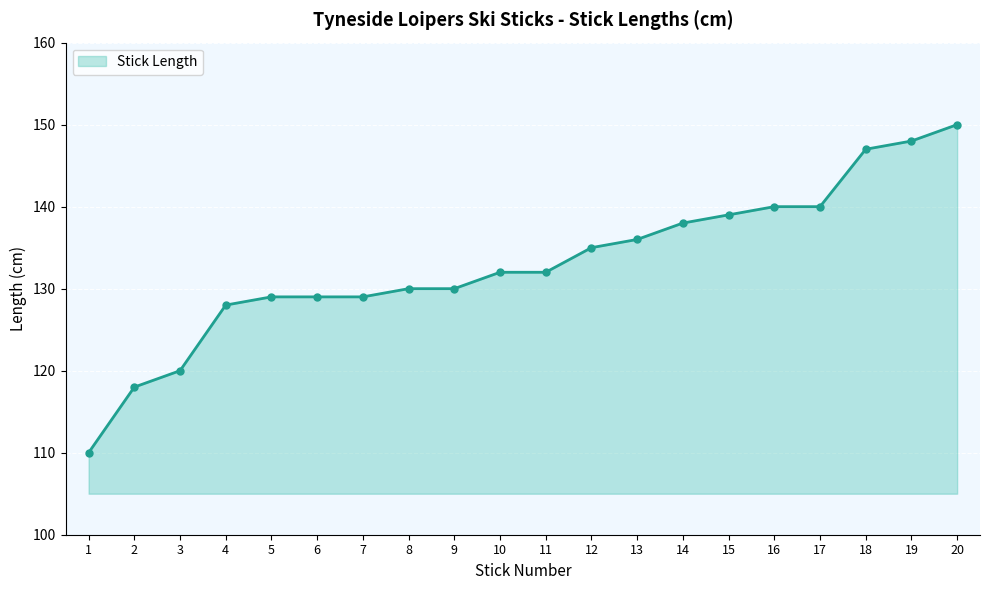

The value at 5 is 173. True or false?

False